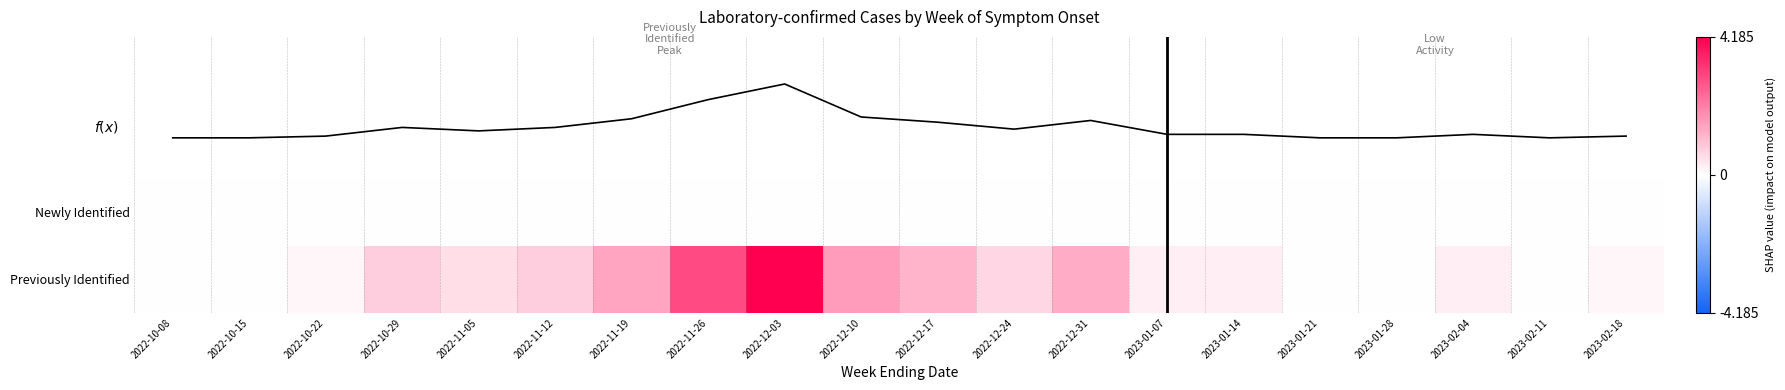

Does the chart have visible grid lines?

No